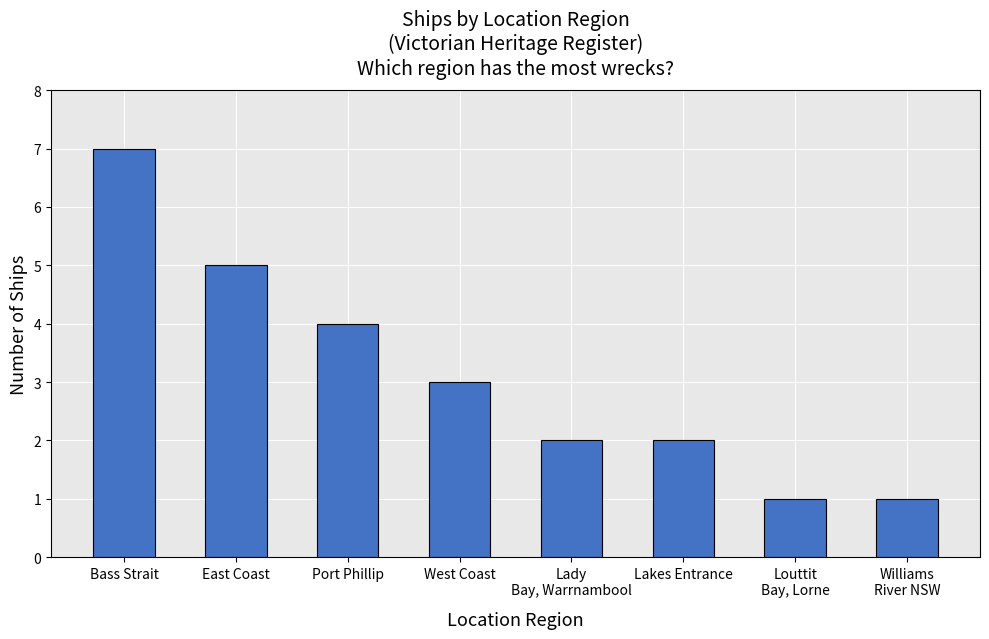

Count the values in the range 2 to 5.

5